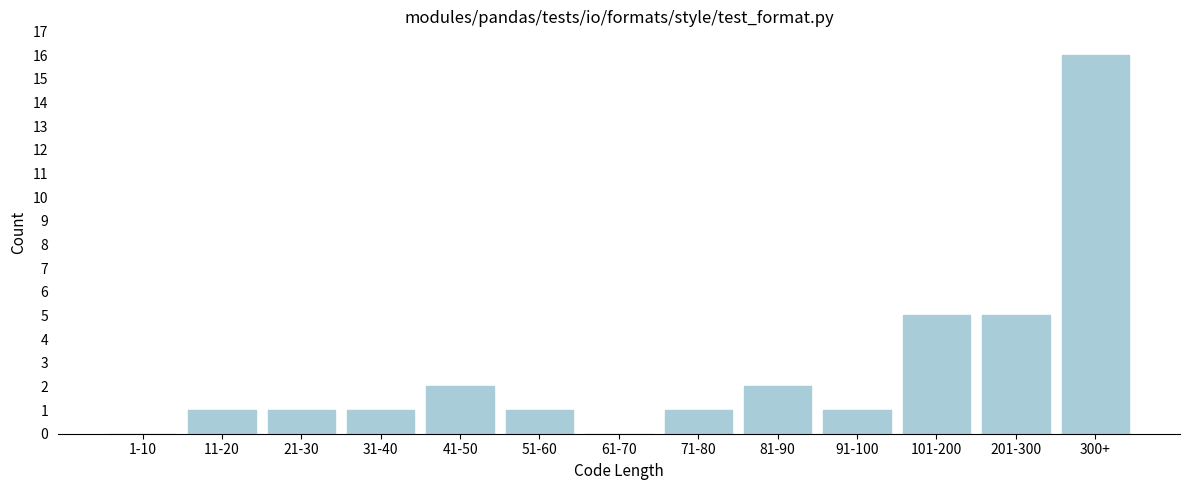

Reading right to left, extract all data points from this chart.

300+=16	201-300=5	101-200=5	91-100=1	81-90=2	71-80=1	61-70=0	51-60=1	41-50=2	31-40=1	21-30=1	11-20=1	1-10=0